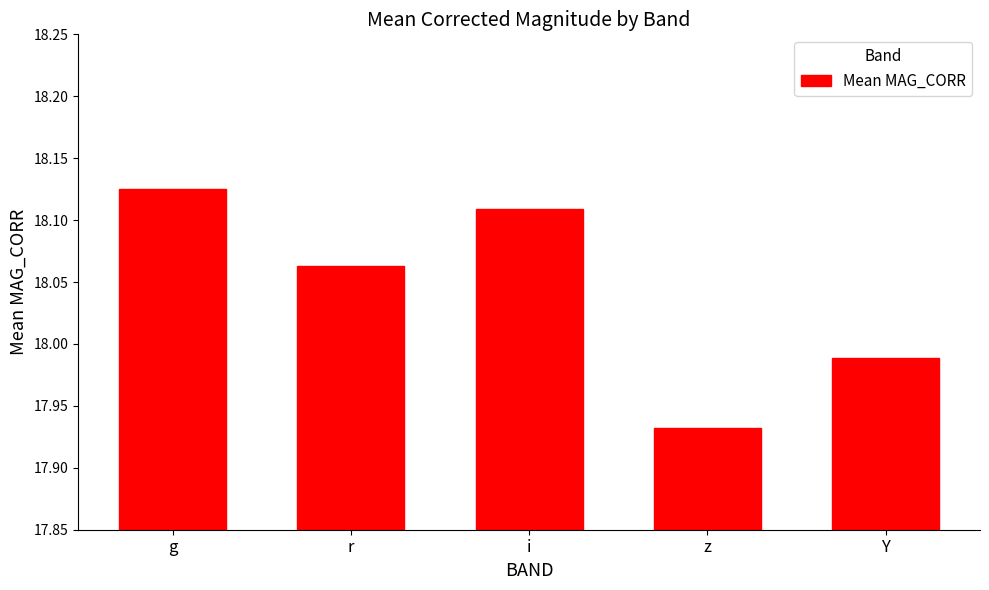

What is the change in value from z to Y?

+0.1